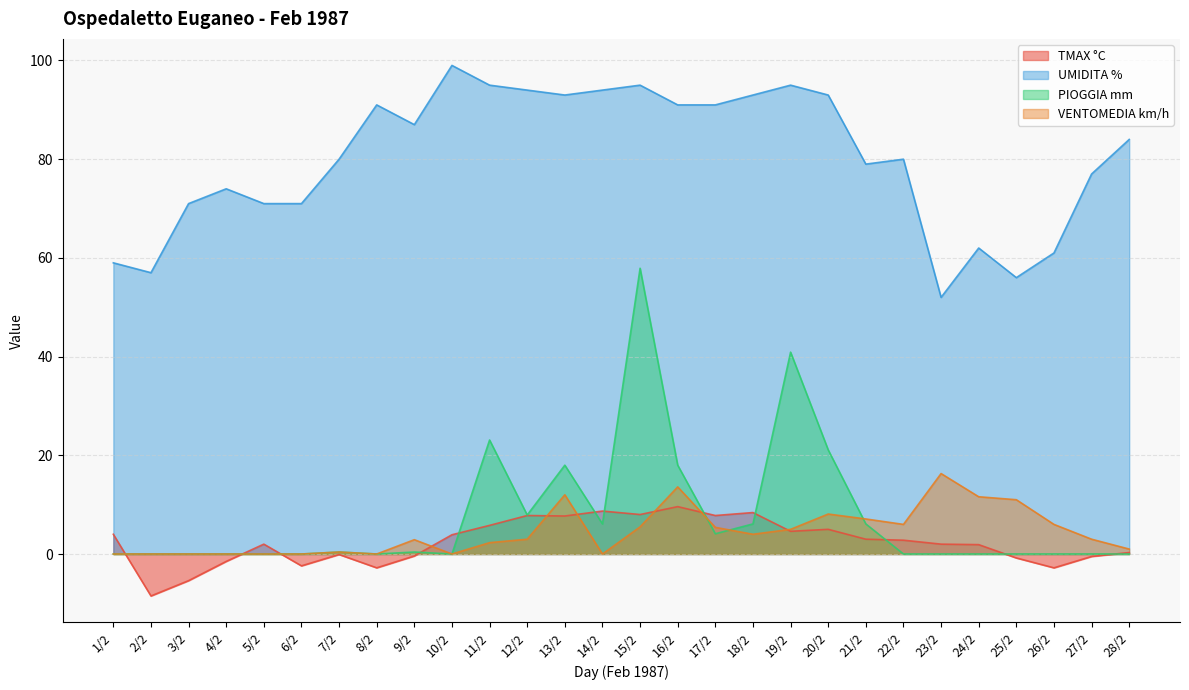

Is it true that UMIDITA % equals 27.3 at 1/2?

False